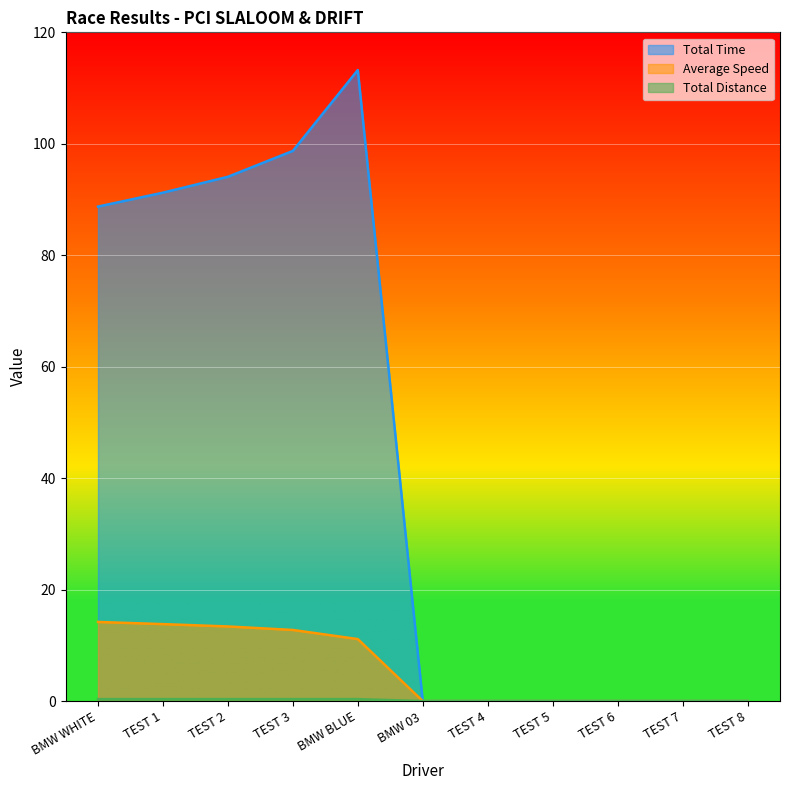

Reading right to left, what are all the values shown in this chart?

Total Time: TEST 8=0.0	TEST 7=0.0	TEST 6=0.0	TEST 5=0.0	TEST 4=0.0	BMW 03=0.0	BMW BLUE=113.2	TEST 3=98.7	TEST 2=94.1	TEST 1=91.2	BMW WHITE=88.7
Average Speed: TEST 8=0.0	TEST 7=0.0	TEST 6=0.0	TEST 5=0.0	TEST 4=0.0	BMW 03=0.0	BMW BLUE=11.1	TEST 3=12.8	TEST 2=13.4	TEST 1=13.8	BMW WHITE=14.2
Total Distance: TEST 8=0.0	TEST 7=0.0	TEST 6=0.0	TEST 5=0.0	TEST 4=0.0	BMW 03=0.0	BMW BLUE=0.3	TEST 3=0.3	TEST 2=0.3	TEST 1=0.3	BMW WHITE=0.3